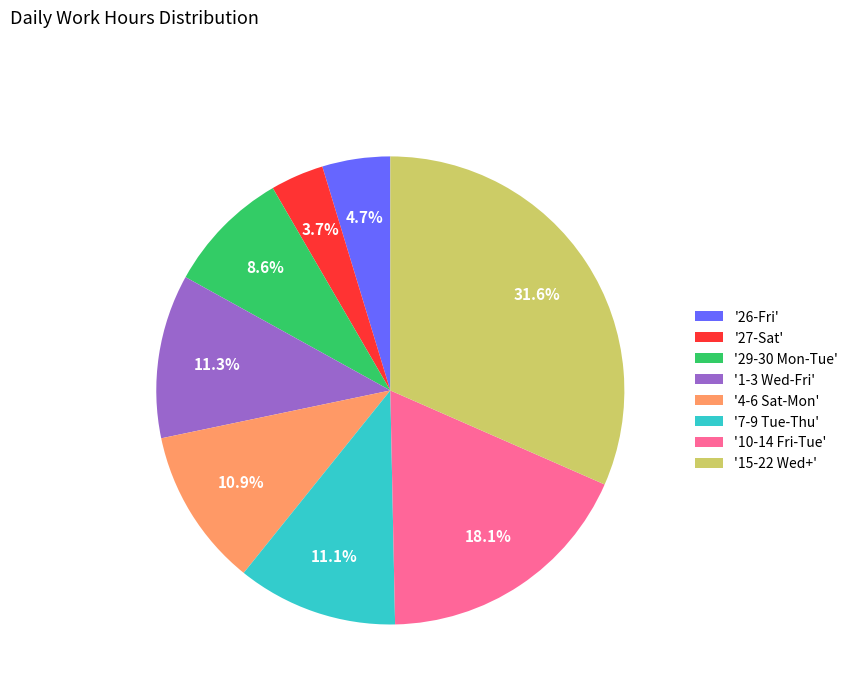

Combined, what portion of the pie is '4-6 Sat-Mon' and '7-9 Tue-Thu'?

22.0%